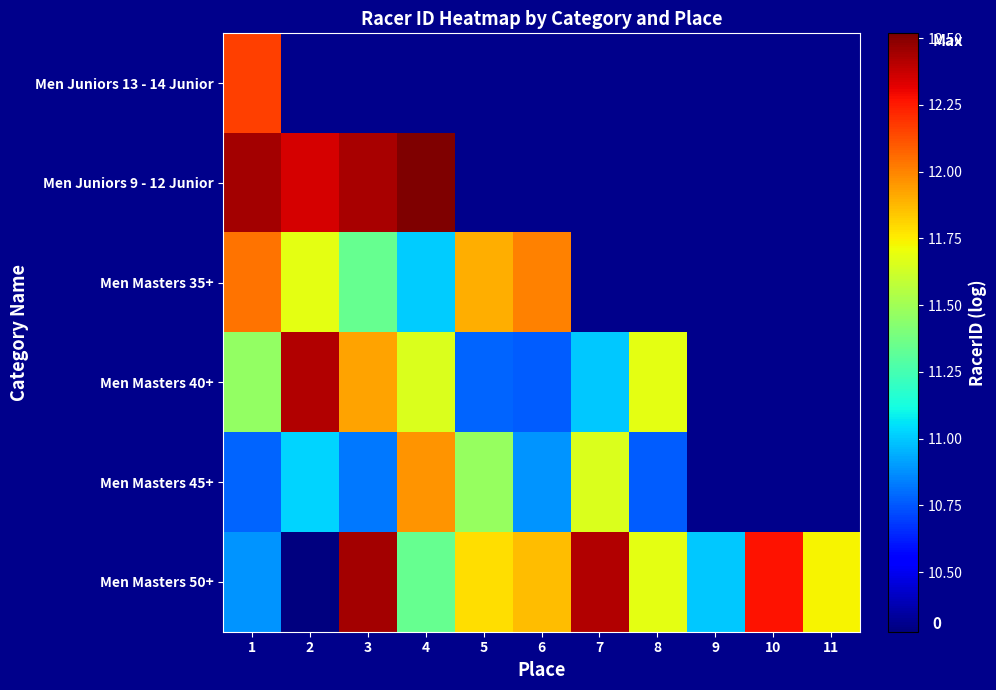

What is the spread (max minus min) of values at 5?

11.9